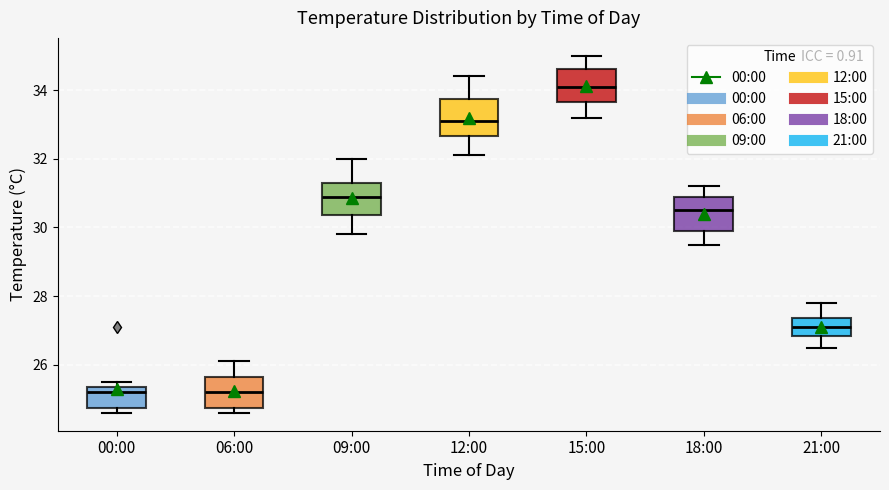

Reading left to right, read every box against the y-axis: the position of its median line, the range the box covers, and the ends of its whiskers. The values are not printed on the chart, so give them approximately, as read against the axis.

00:00: median 25.2, box 24.8 to 25.4, whiskers 24.6 to 25.6
06:00: median 25.2, box 24.8 to 25.6, whiskers 24.6 to 26.2
09:00: median 31.0, box 30.4 to 31.4, whiskers 29.8 to 32.0
12:00: median 33.2, box 32.6 to 33.8, whiskers 32.2 to 34.4
15:00: median 34.2, box 33.6 to 34.6, whiskers 33.2 to 35.0
18:00: median 30.6, box 30.0 to 31.0, whiskers 29.6 to 31.2
21:00: median 27.2, box 26.8 to 27.4, whiskers 26.6 to 27.8